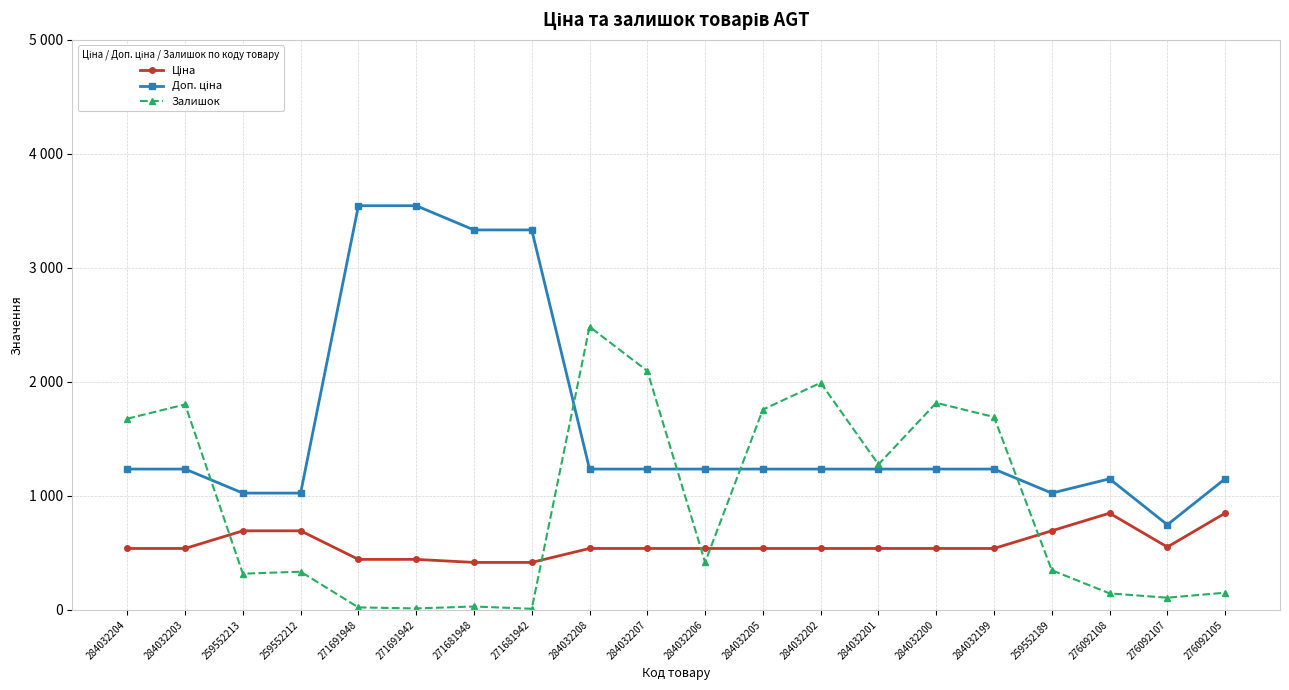

Between 276092108 and 276092107, which series saw the biggest shift?

Доп. ціна